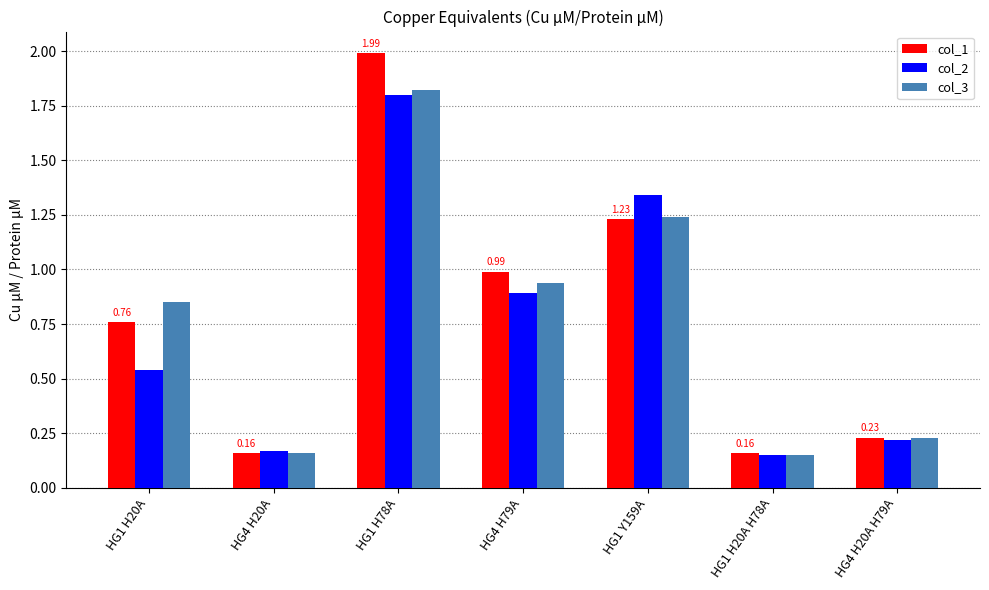

Is the value of col_1 at HG1 H78A greater than the value of col_3 at HG1 H78A?

Yes